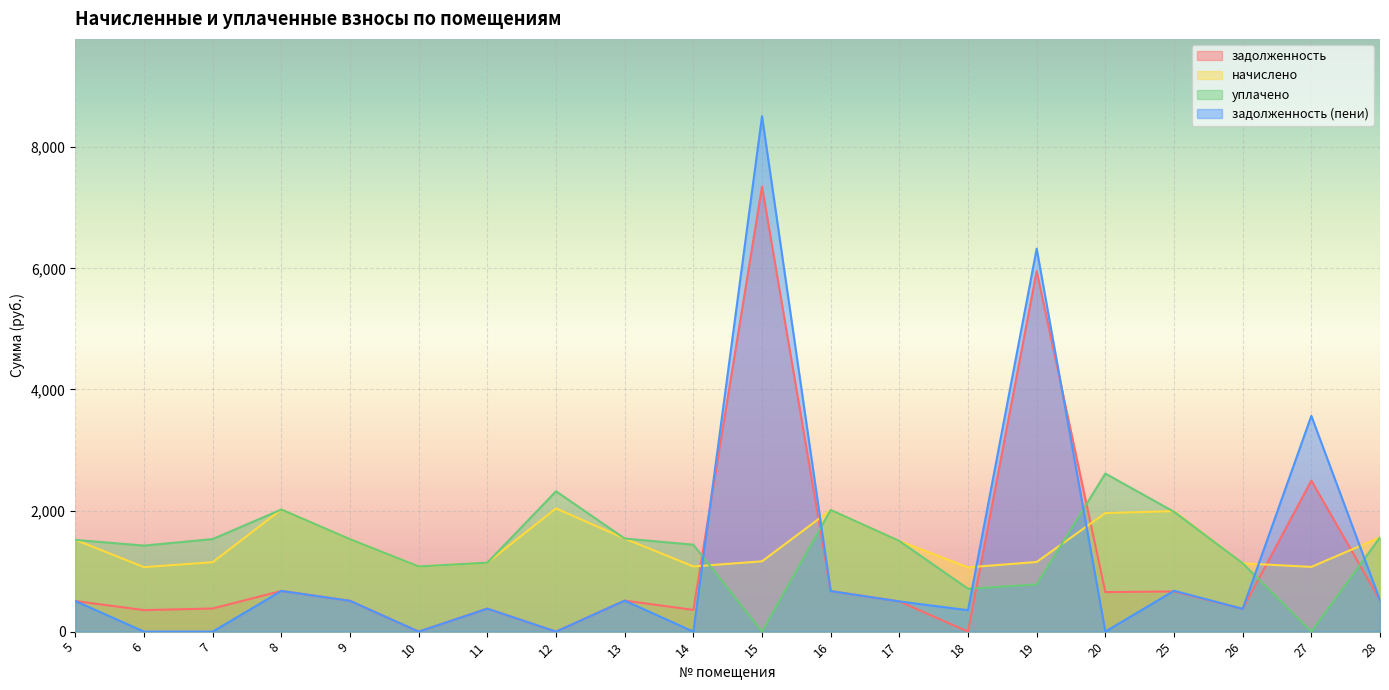

Is the value of задолженность (пени) at 8 greater than the value of начислено at 17?

No